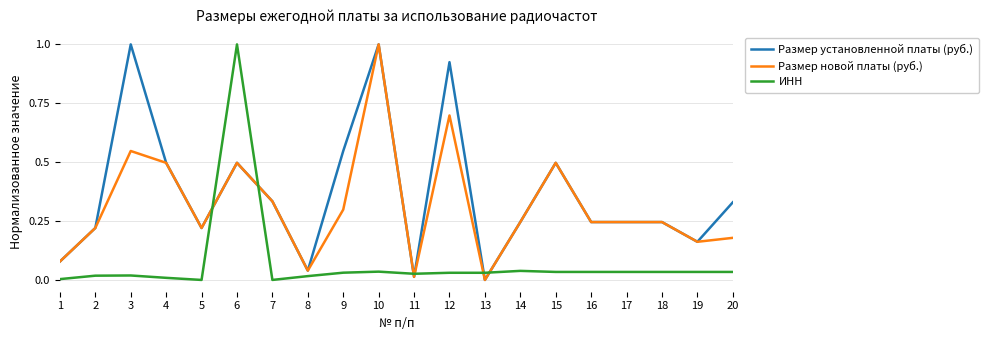

After their last crossing, which series has the higher values: Размер установленной платы (руб.) or ИНН?

Размер установленной платы (руб.)